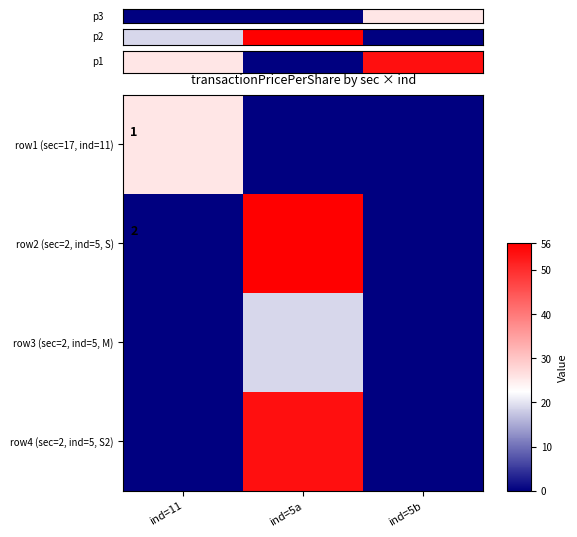

How many values in row2 (sec=2, ind=5, S) are above zero?

1